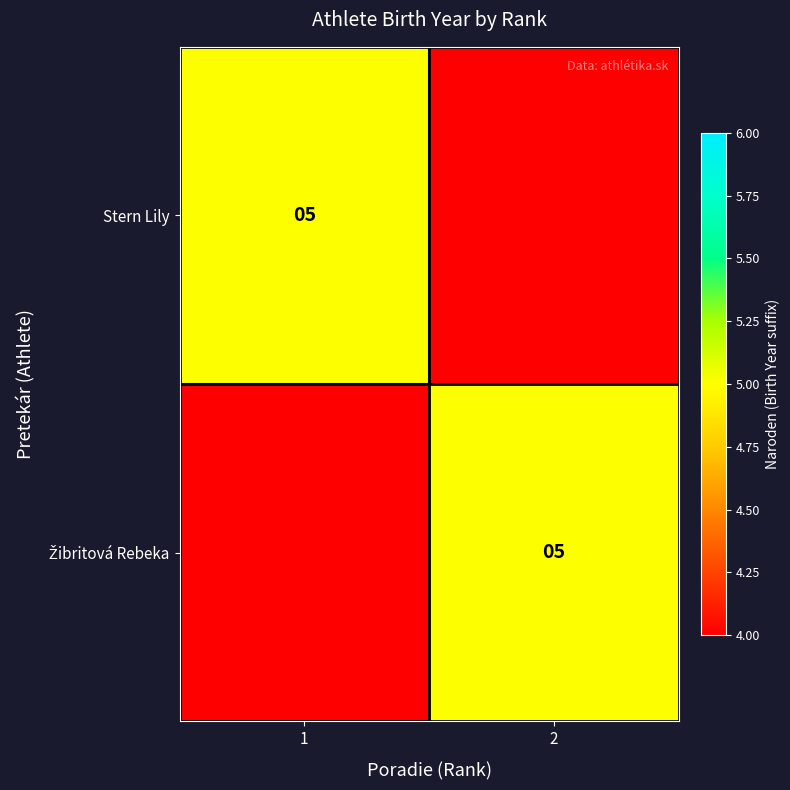

True or false: Stern Lily has a value of 5 at 1.

True